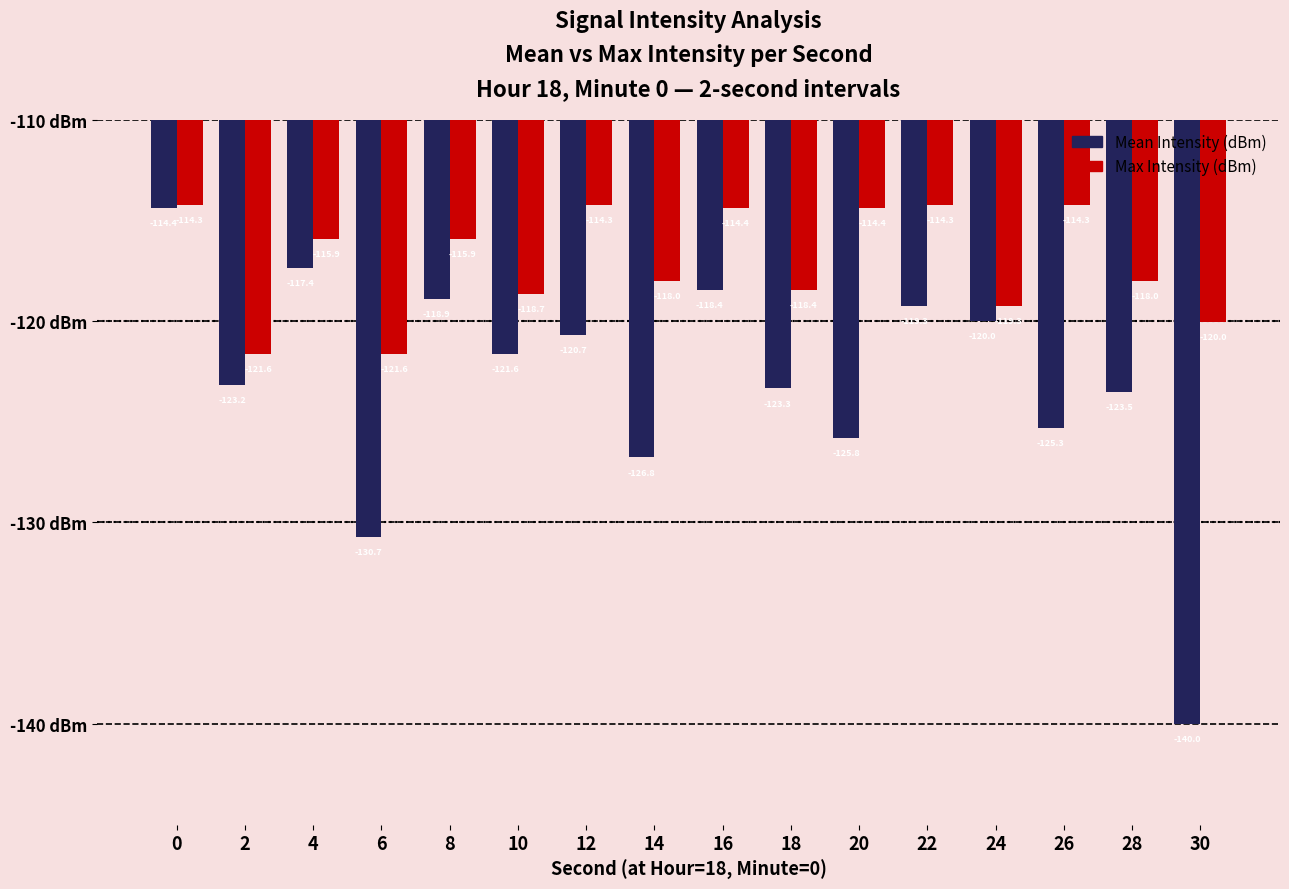

At how many categories does at least one series exceed -128?

16